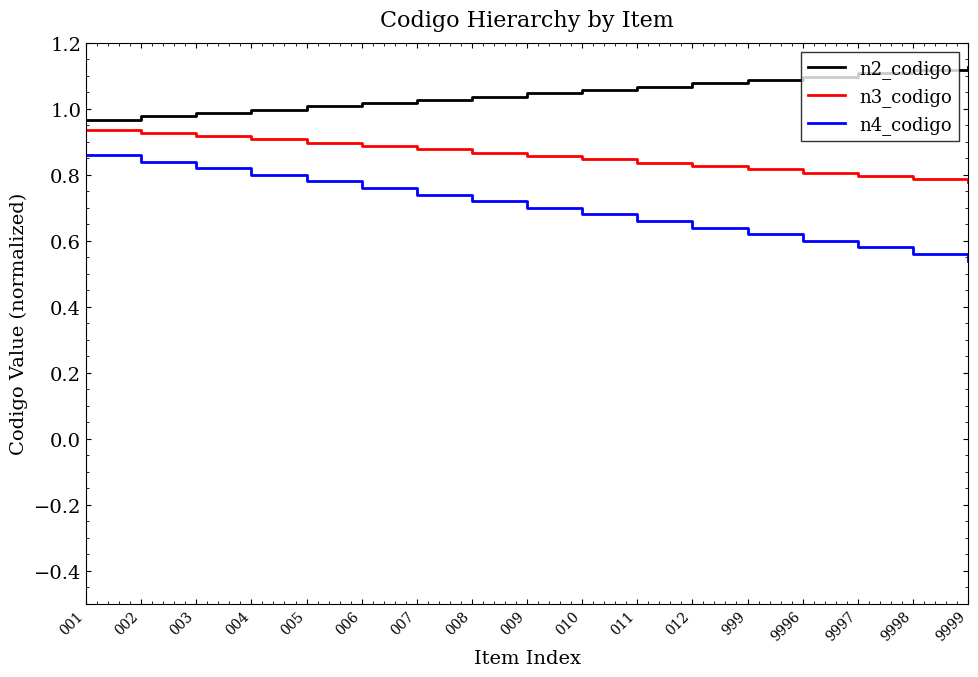

List the series in order of their overall mean, highest first.

n2_codigo, n3_codigo, n4_codigo